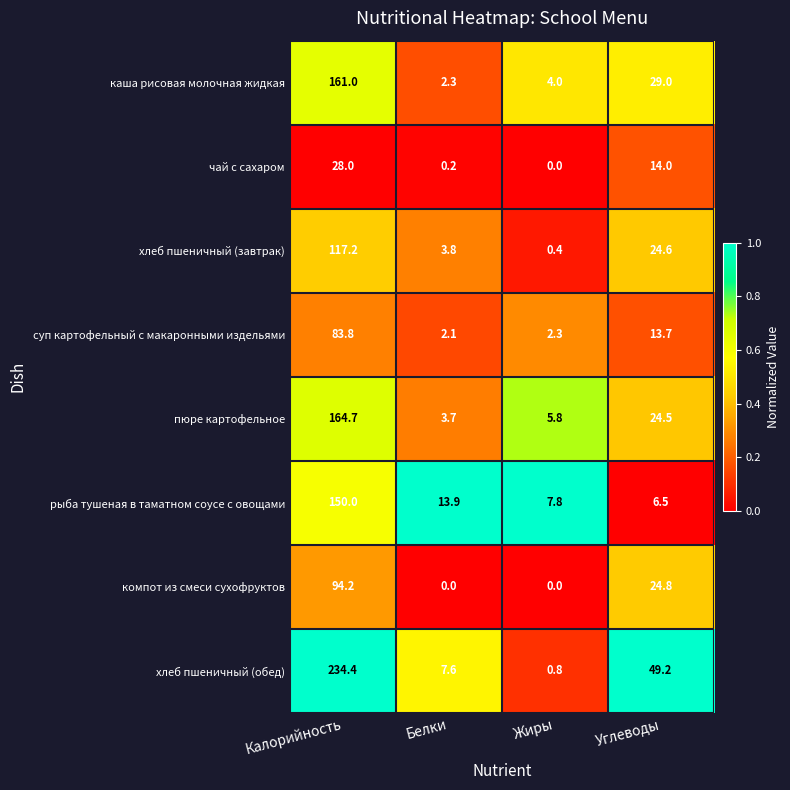

Where does the рыба тушеная в таматном соусе с овощами series first go above 13?

Калорийность